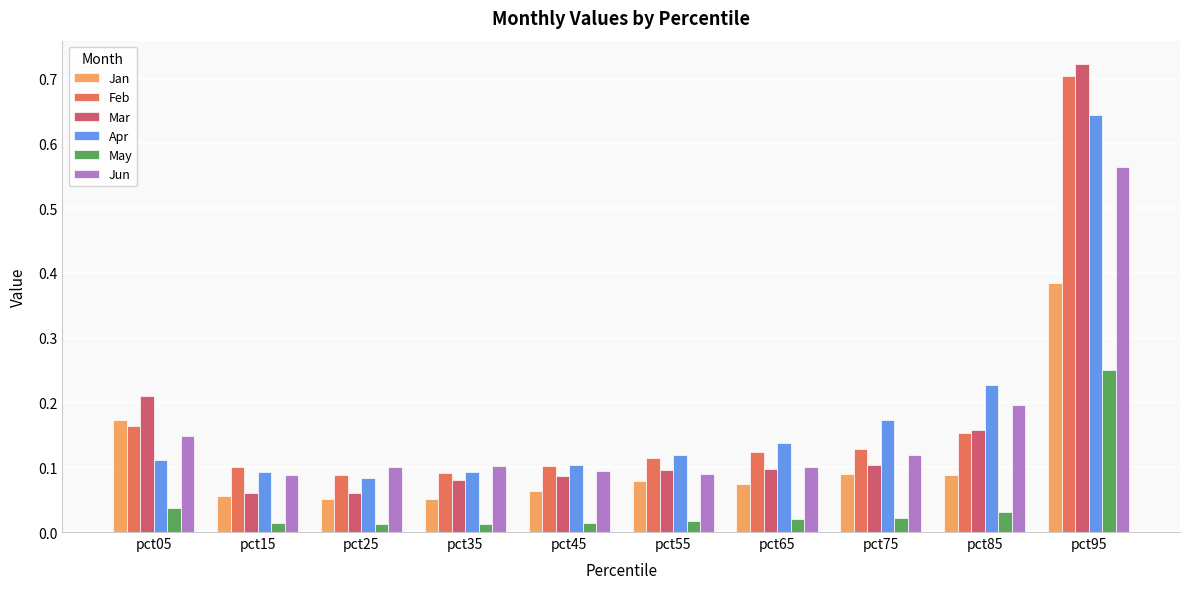

At which label does Apr reach its minimum?

pct25